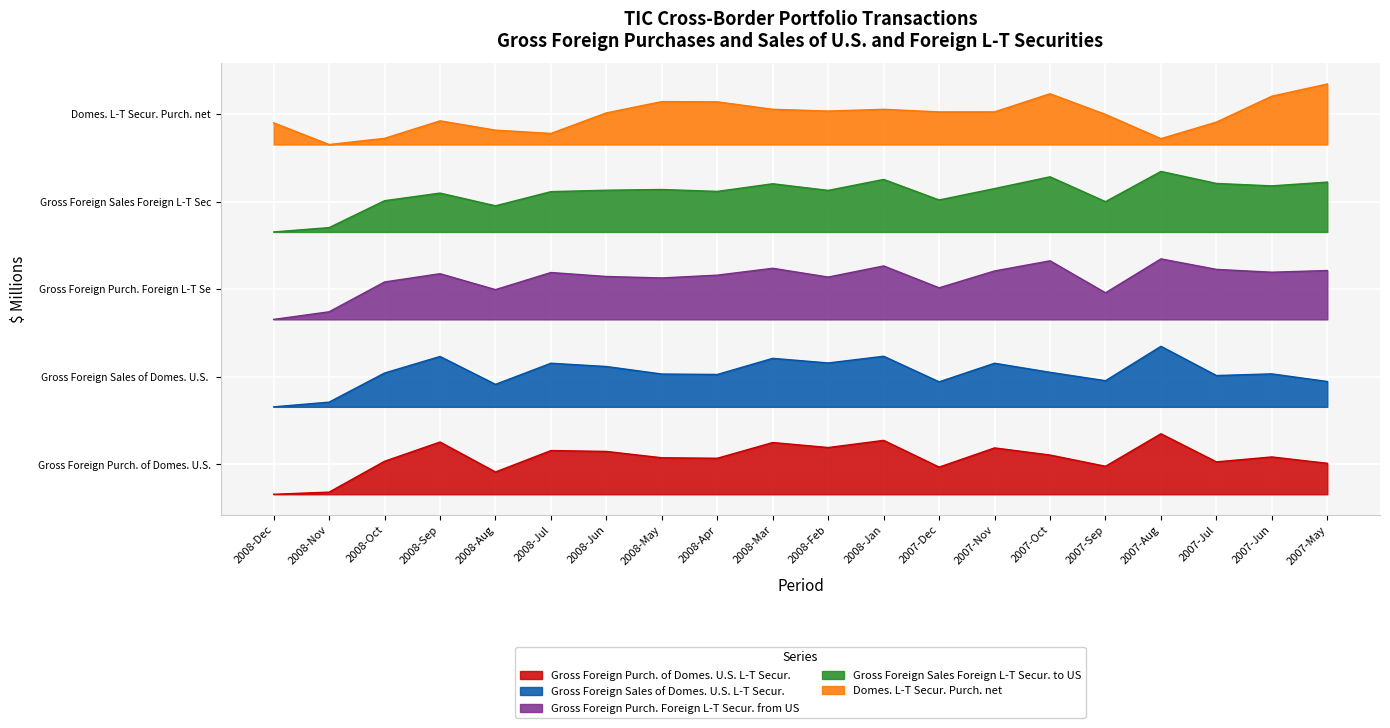

At which label is Gross Foreign Purch. Foreign L-T Secur. from US closest to 3?

2007-Sep